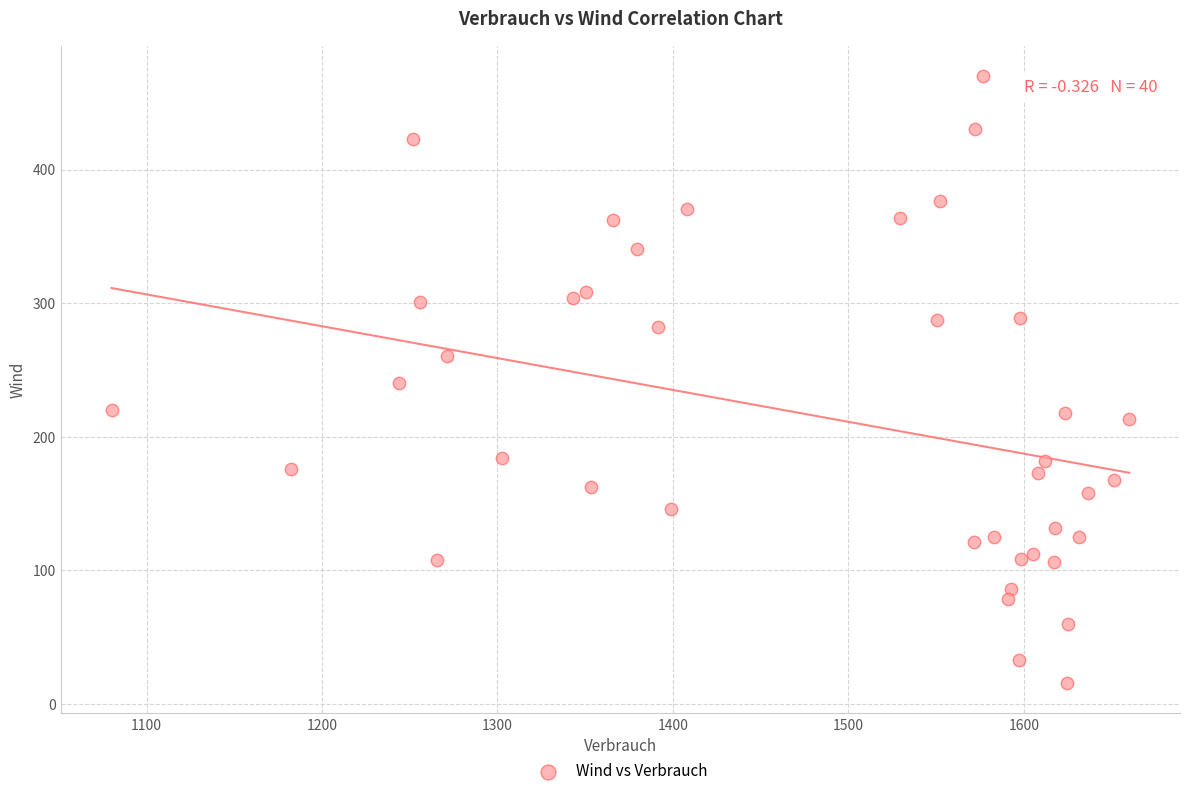

What is the range of X values (max minus min)?

579.9